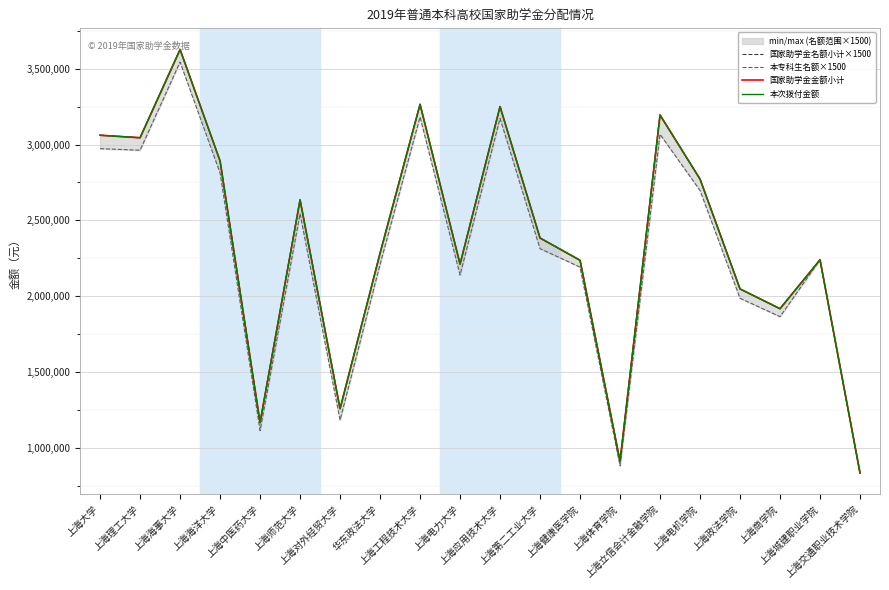

What is the label of the 14th point from the left?

上海体育学院